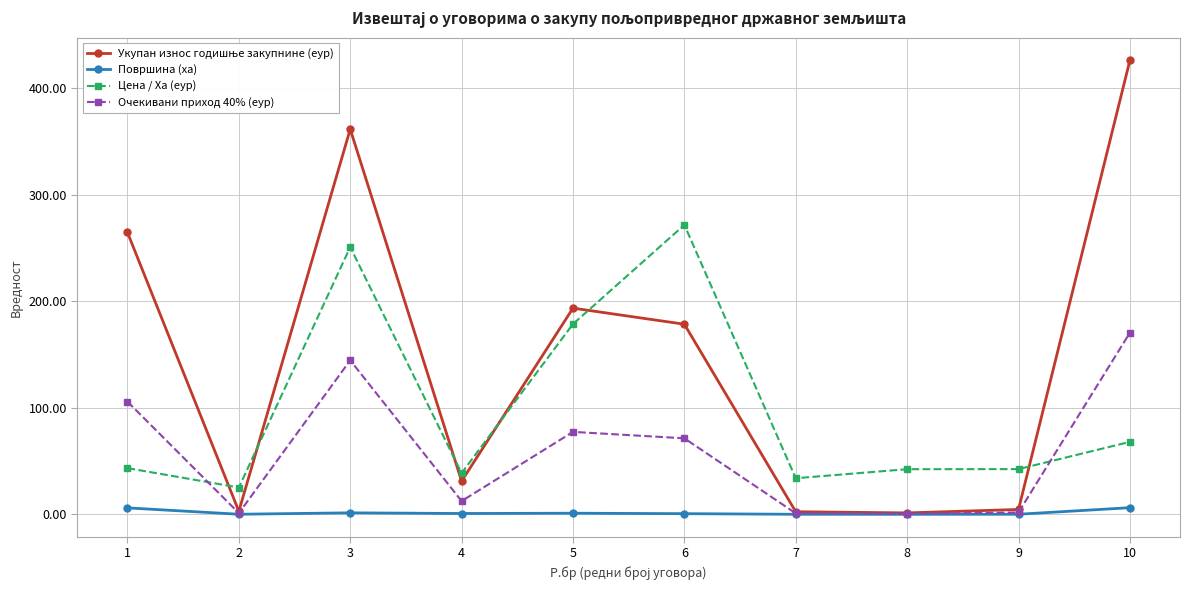

What is the maximum value shown in the chart?

426.3